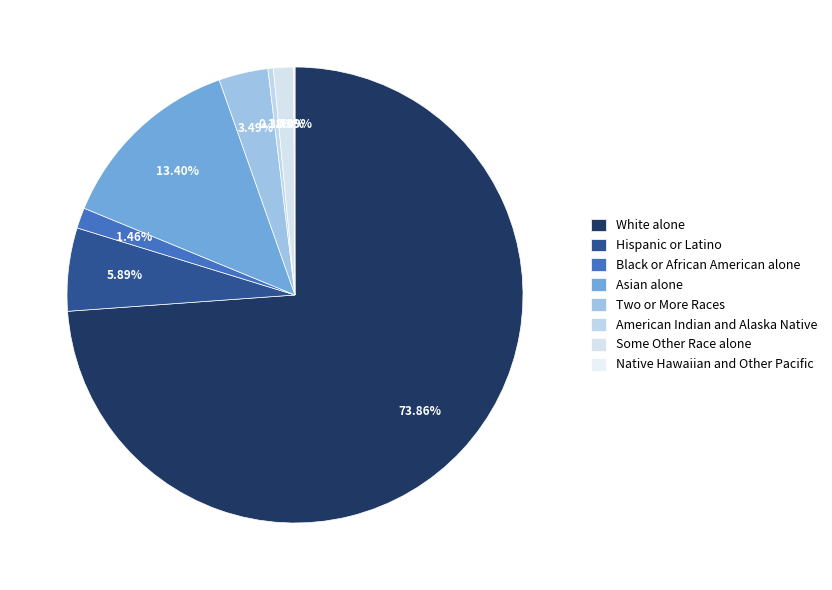

Rank the categories by value from highest to lowest.

White alone, Asian alone, Hispanic or Latino, Two or More Races, Black or African American alone, Some Other Race alone, American Indian and Alaska Native, Native Hawaiian and Other Pacific